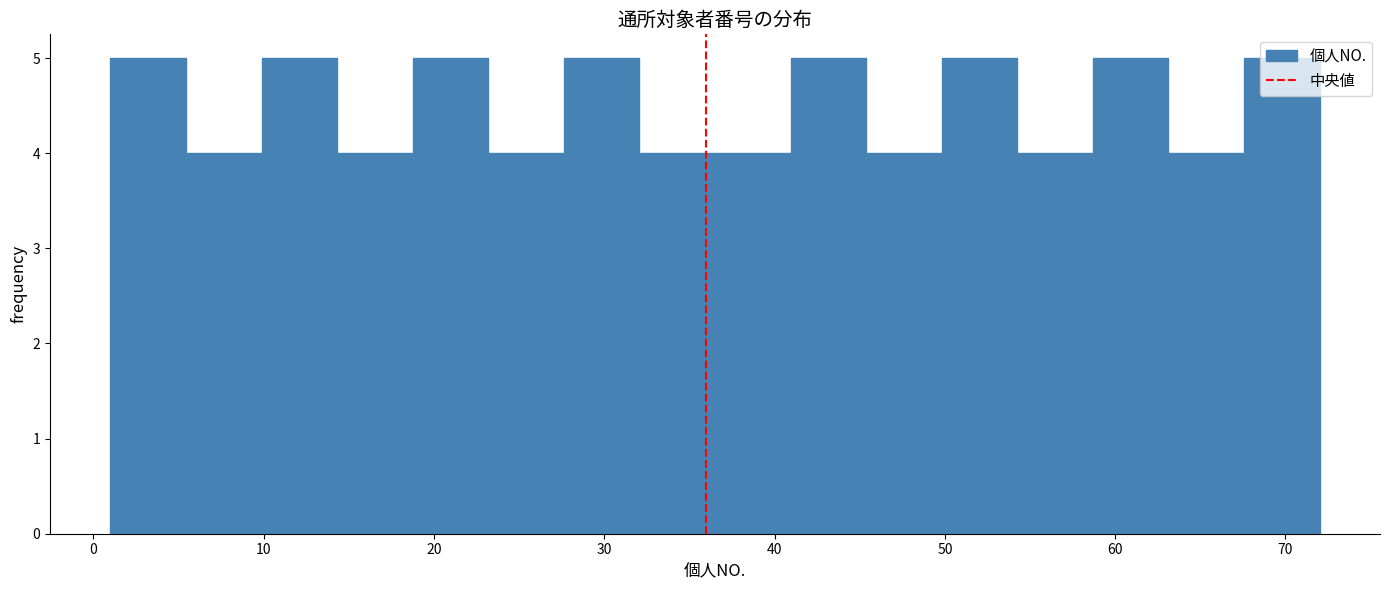

Reading left to right, transcribe this chart: for each bar, give the range it covers on the x-axis and its height. Neither the bar edges nor the heights are printed on the chart, so give them approximately, as read against the axes.

1 to 5: 5
5 to 10: 4
10 to 14: 5
14 to 19: 4
19 to 23: 5
23 to 28: 4
28 to 32: 5
32 to 37: 4
37 to 41: 4
41 to 45: 5
45 to 50: 4
50 to 54: 5
54 to 59: 4
59 to 63: 5
63 to 68: 4
68 to 72: 5